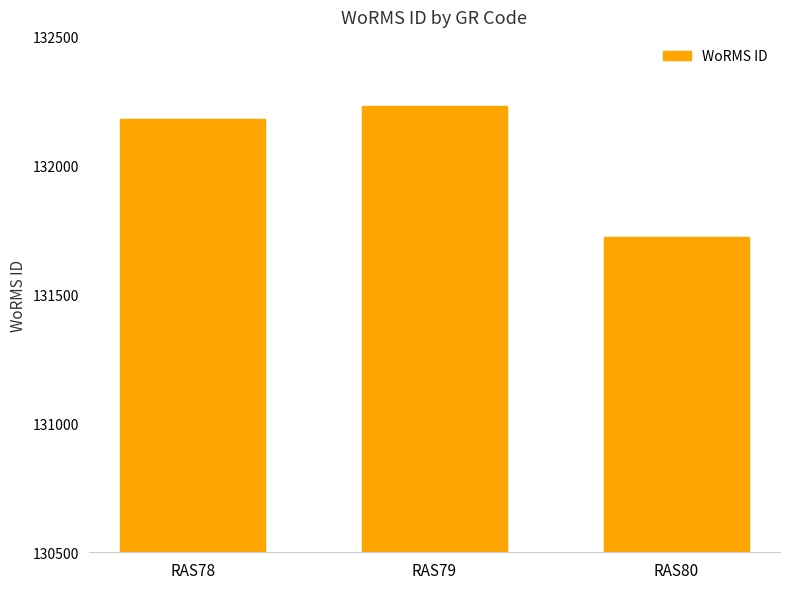

What is the maximum value shown in the chart?

132233